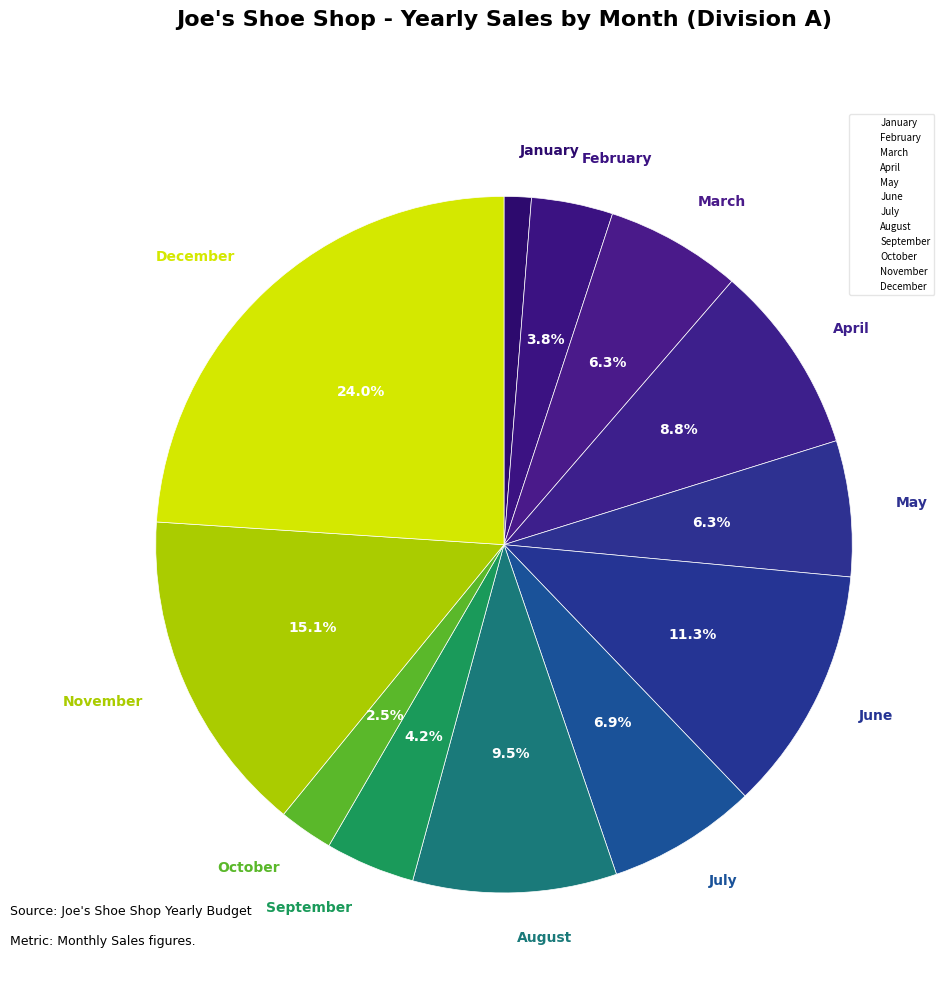

Is it true that June is 11% of the pie?

True